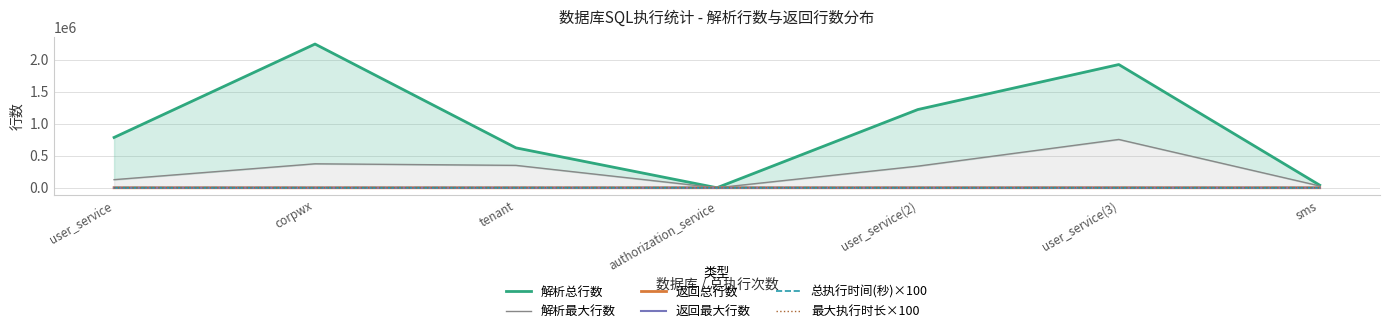

How many 最大执行时长×100 values are between 100 and 300?

6